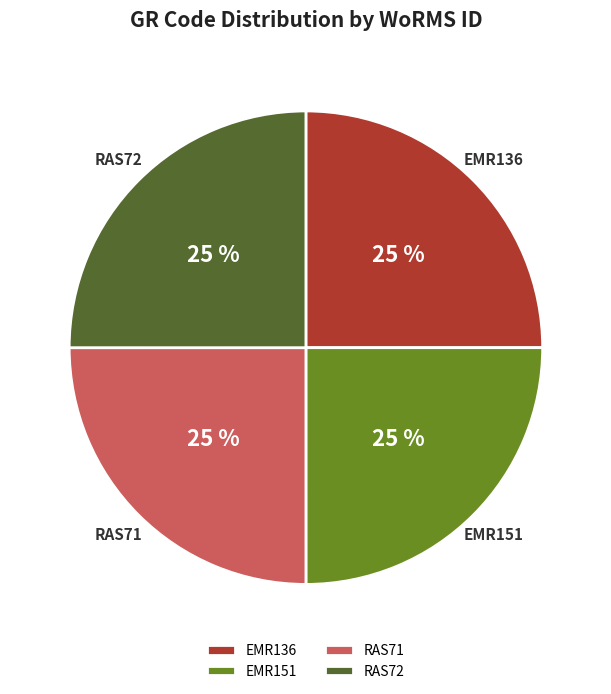

What is the ratio of the value at RAS72 to the value at RAS71?

1.0